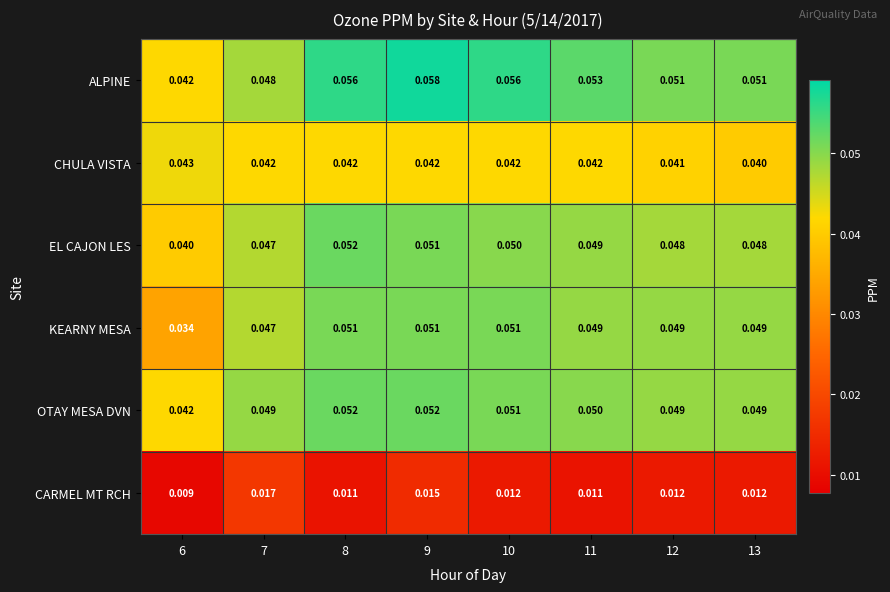

At how many categories does at least one series exceed 0?

8